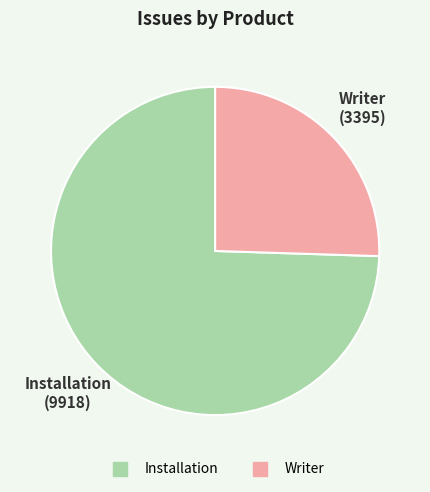

Does Writer account for over 50% of the chart?

No